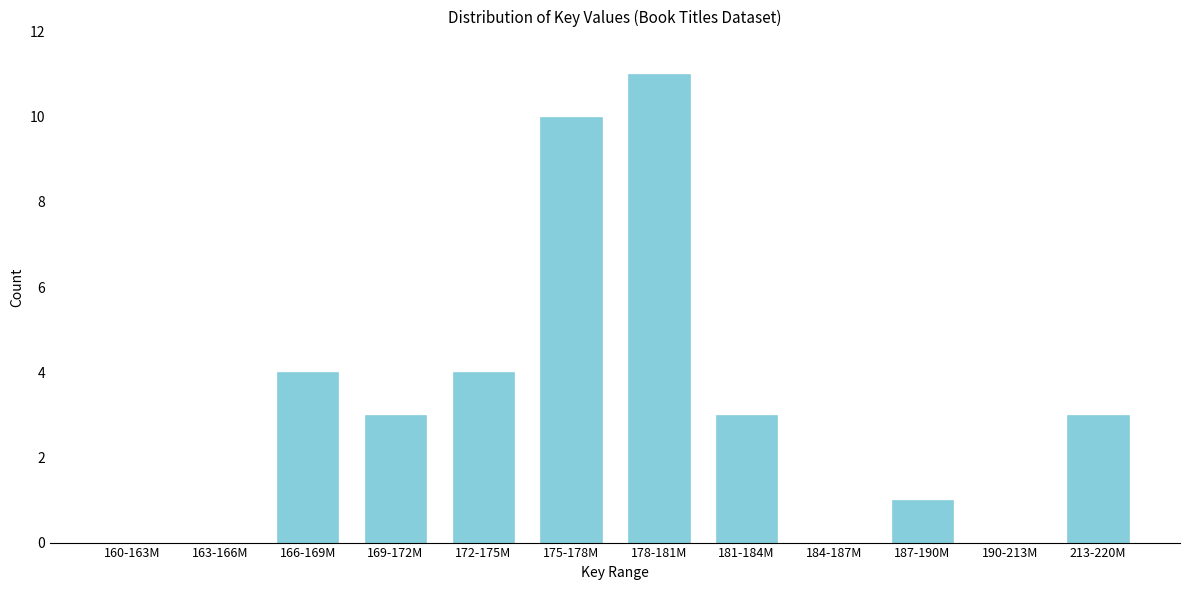

Reading left to right, what are all the values shown in this chart?

160-163M=0	163-166M=0	166-169M=4	169-172M=3	172-175M=4	175-178M=10	178-181M=11	181-184M=3	184-187M=0	187-190M=1	190-213M=0	213-220M=3